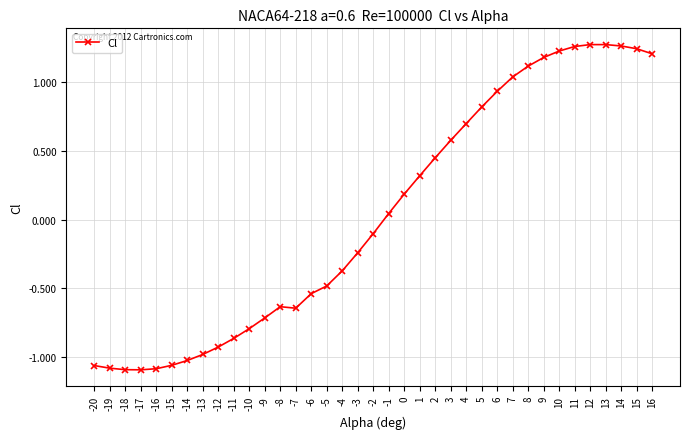

What is the difference between the maximum and second lowest values?

2.4